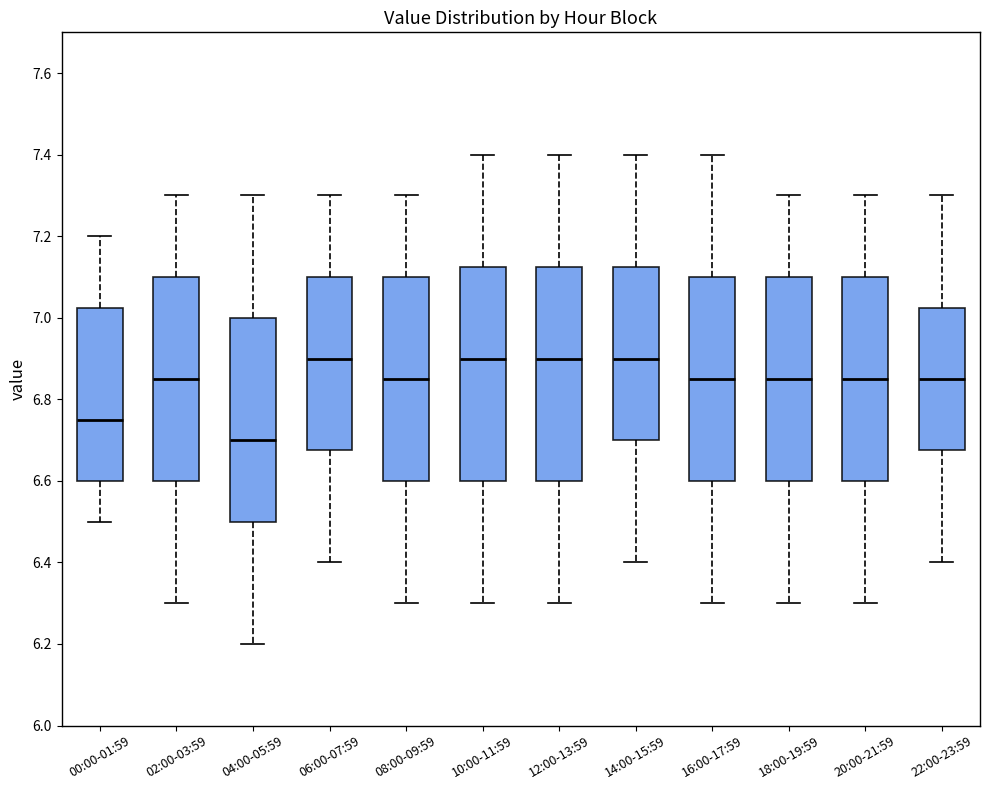

Reading left to right, transcribe this box plot: for each box, give where its median line is, the range the box spans, and where its two whiskers end, as read against the y-axis. The values are not printed on the chart, so give them approximately, as read against the axis.

00:00-01:59: median 6.76, box 6.60 to 7.02, whiskers 6.50 to 7.20
02:00-03:59: median 6.86, box 6.60 to 7.10, whiskers 6.30 to 7.30
04:00-05:59: median 6.70, box 6.50 to 7.00, whiskers 6.20 to 7.30
06:00-07:59: median 6.90, box 6.68 to 7.10, whiskers 6.40 to 7.30
08:00-09:59: median 6.86, box 6.60 to 7.10, whiskers 6.30 to 7.30
10:00-11:59: median 6.90, box 6.60 to 7.12, whiskers 6.30 to 7.40
12:00-13:59: median 6.90, box 6.60 to 7.12, whiskers 6.30 to 7.40
14:00-15:59: median 6.90, box 6.70 to 7.12, whiskers 6.40 to 7.40
16:00-17:59: median 6.86, box 6.60 to 7.10, whiskers 6.30 to 7.40
18:00-19:59: median 6.86, box 6.60 to 7.10, whiskers 6.30 to 7.30
20:00-21:59: median 6.86, box 6.60 to 7.10, whiskers 6.30 to 7.30
22:00-23:59: median 6.86, box 6.68 to 7.02, whiskers 6.40 to 7.30